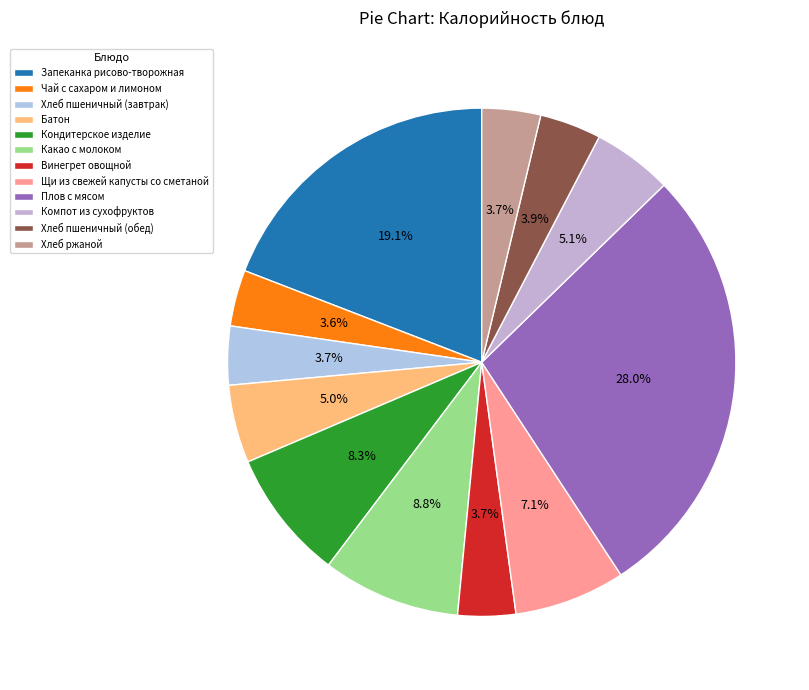

How many slices are in this pie chart?

12